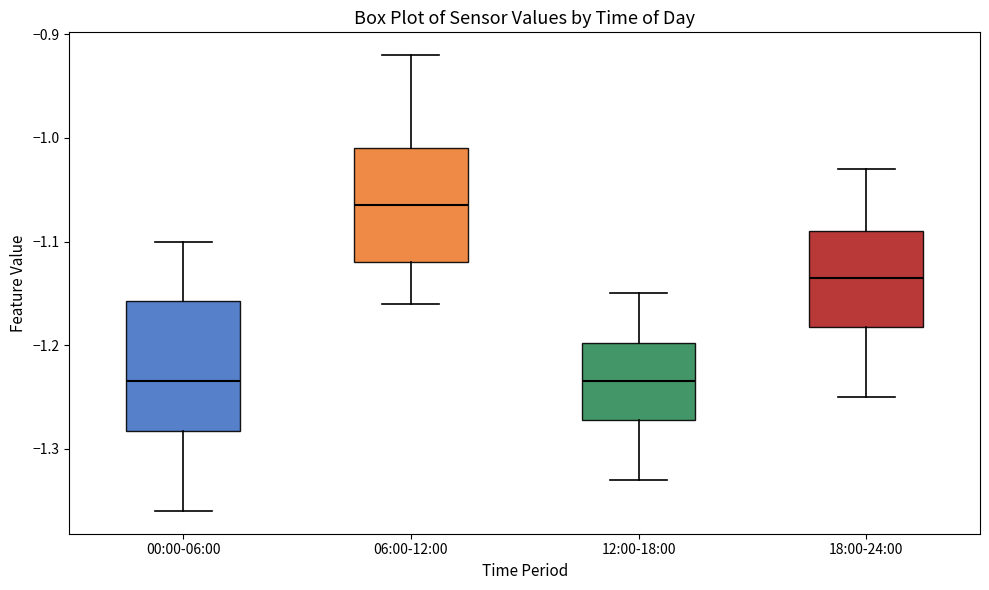

Which box's median line is the highest?

06:00-12:00